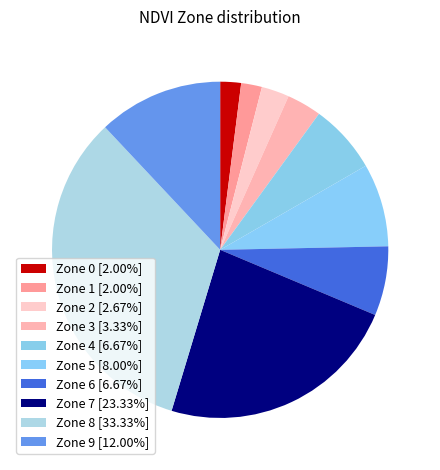

Does Zone 0 account for over 50% of the chart?

No